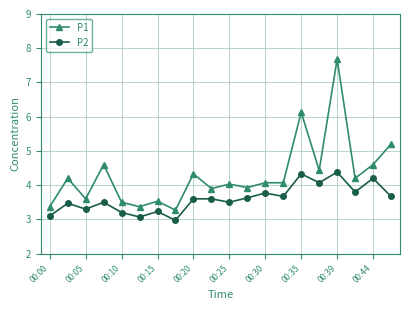

What is the highest value of the P2 series?

4.4